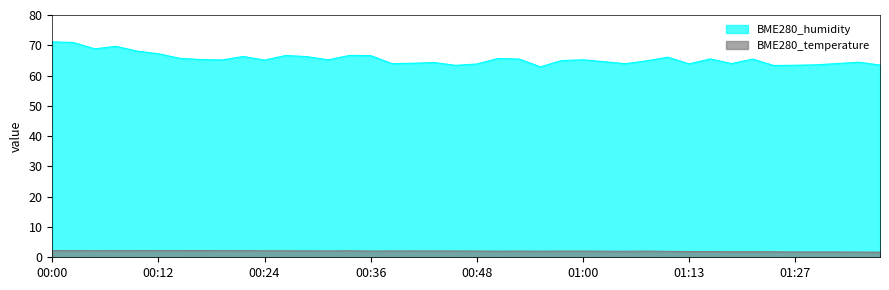

What is the approximate value of BME280_temperature at 01:21?

1.9